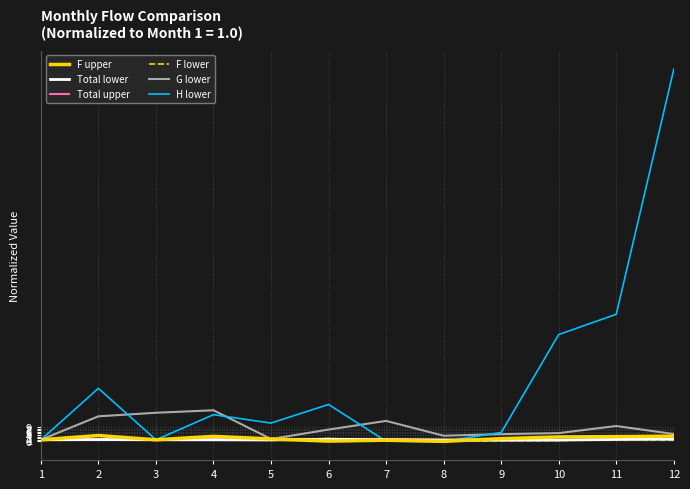

The H lower series shows 23.4 at 6. True or false?

True